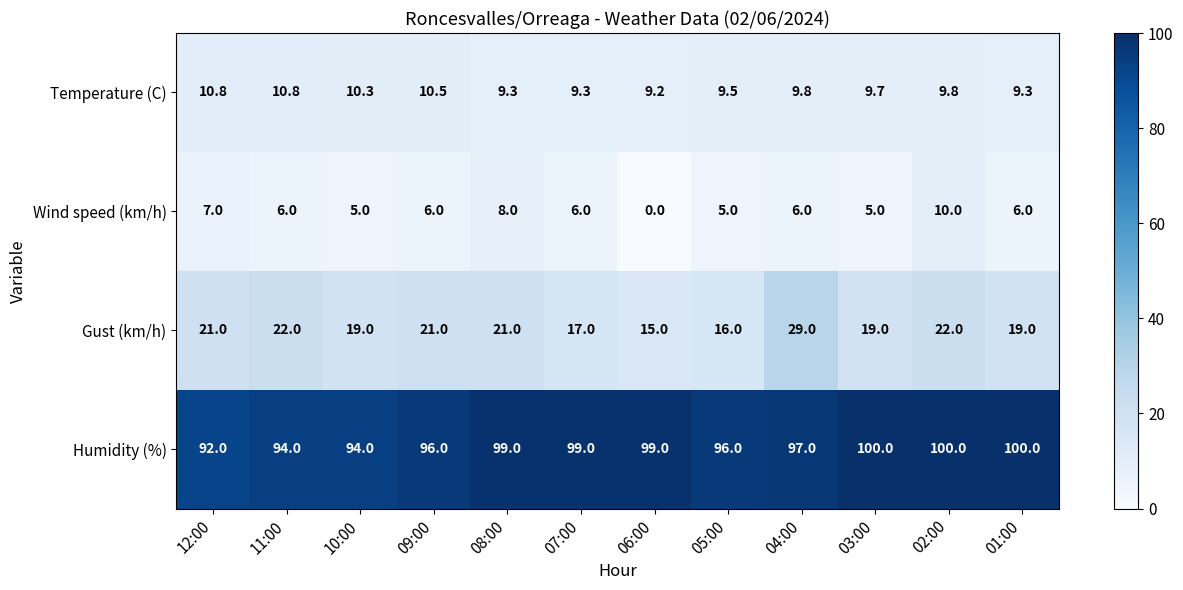

Rank the series by their maximum value, from lowest to highest.

Wind speed (km/h), Temperature (C), Gust (km/h), Humidity (%)